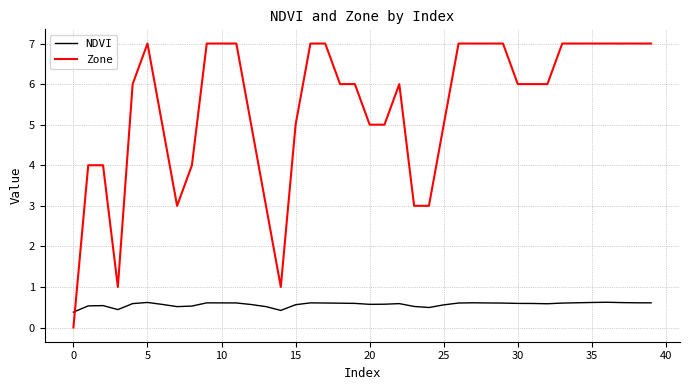

Which series has the largest range (max minus min)?

Zone